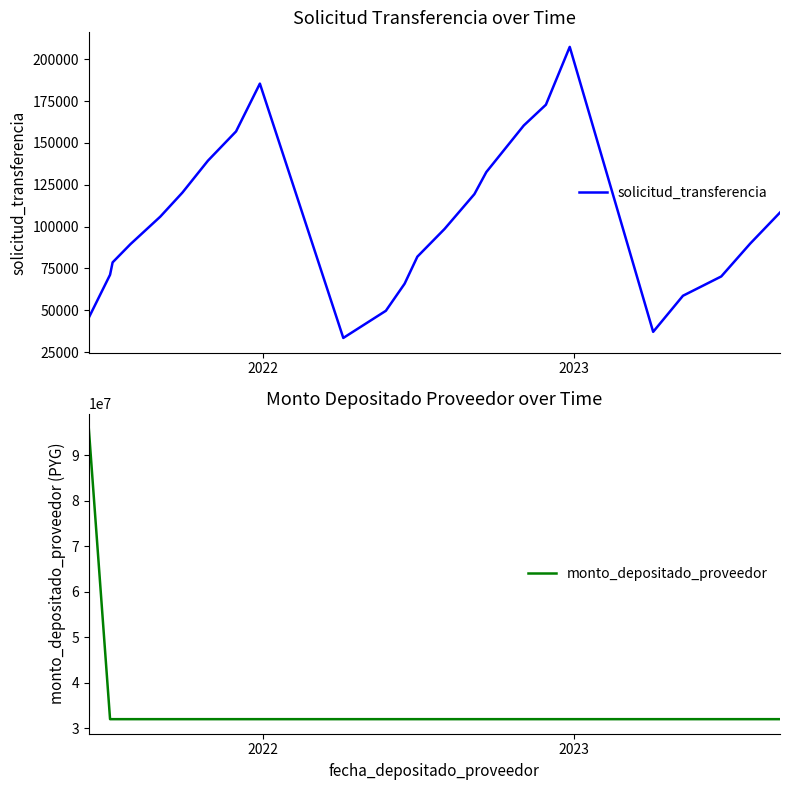

True or false: monto_depositado_proveedor and solicitud_transferencia cross at least once.

False